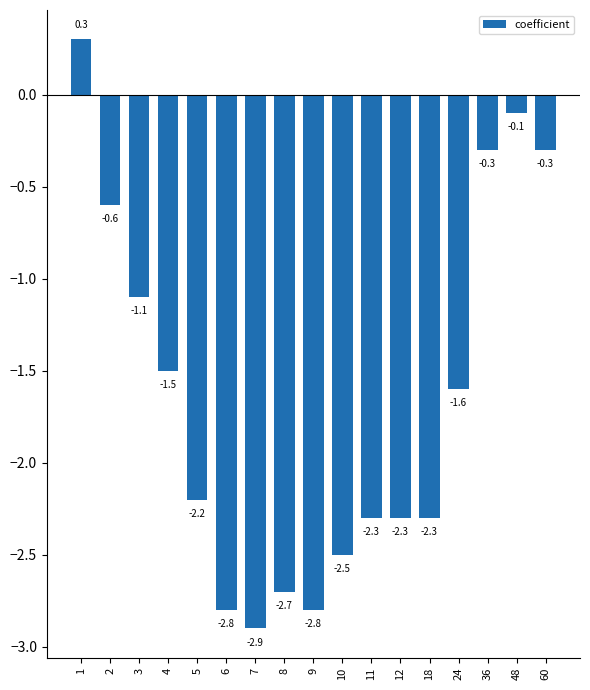

Is it true that the value at 10 is -2.5?

True